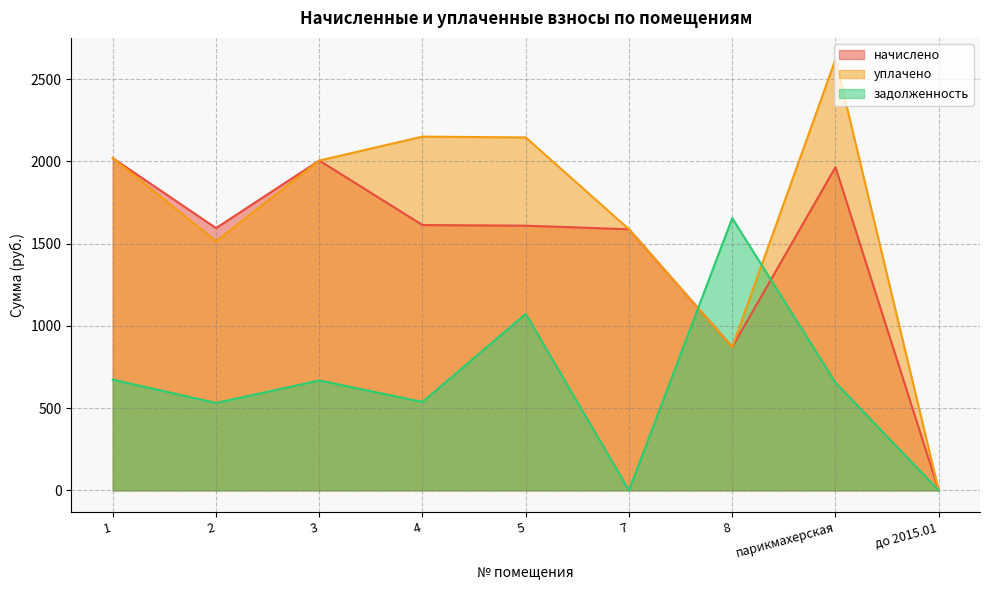

Where do уплачено and задолженность first cross each other?

7 and 8